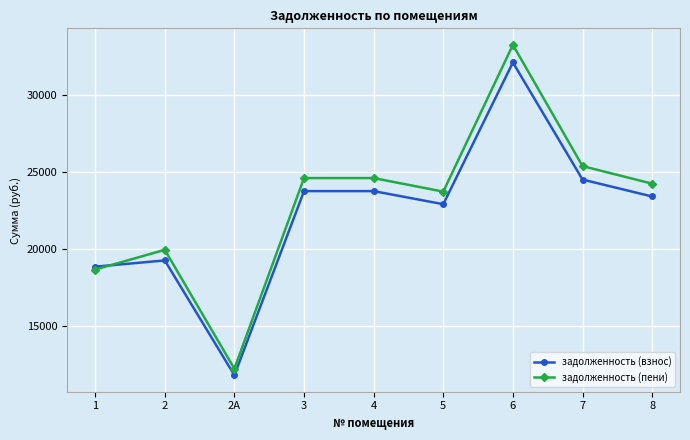

Does the chart have visible grid lines?

Yes